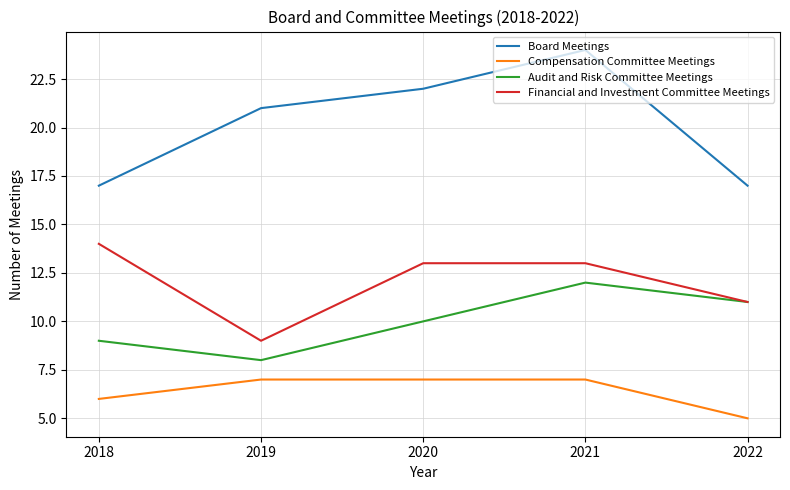

How many categories are shown in the chart?

5